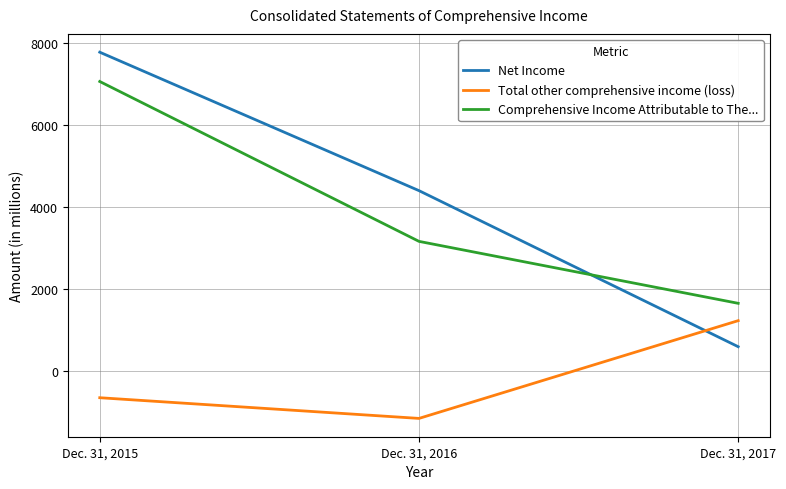

Count the Comprehensive Income Attributable to The... values in the range 1654 to 7068.

3